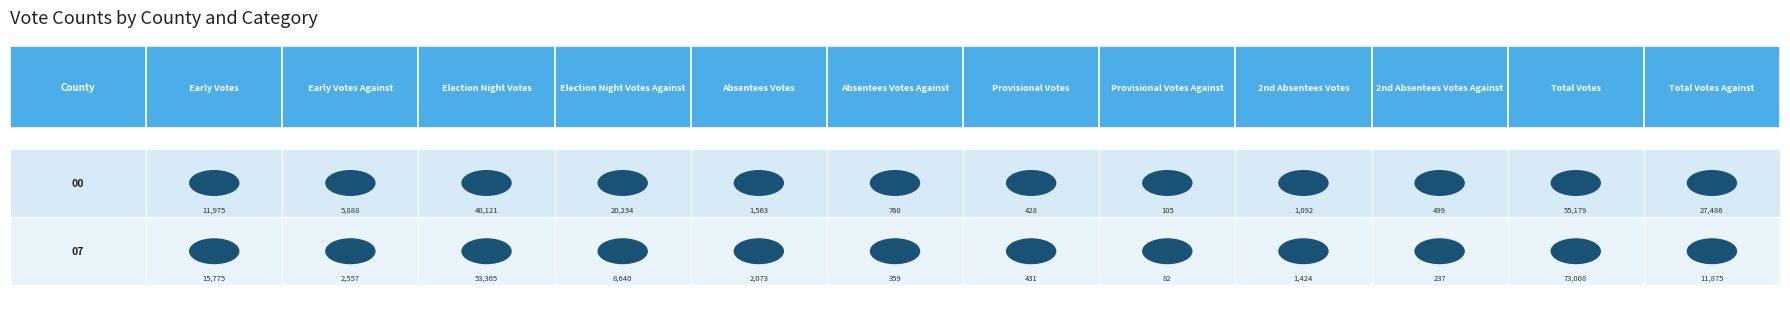

Which category has the highest value in the 07 series?

Total Votes